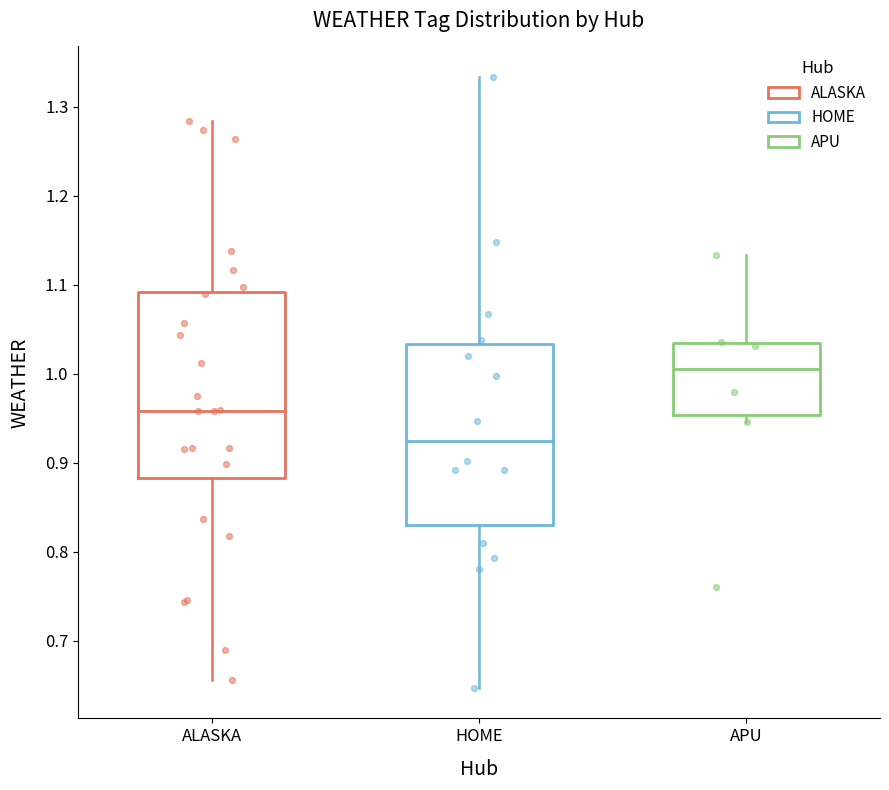

Where does the median line of the box for HOME sit on the y-axis? The values are not printed on the chart, so give them approximately, as read against the axis.

0.92